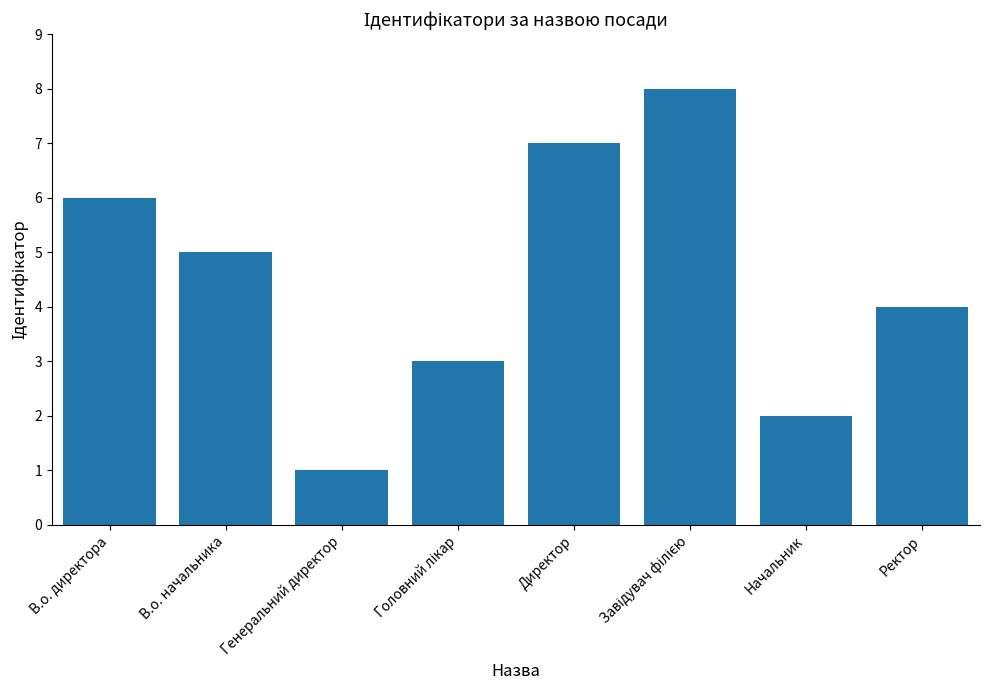

What is the difference between the second highest and second lowest values?

5